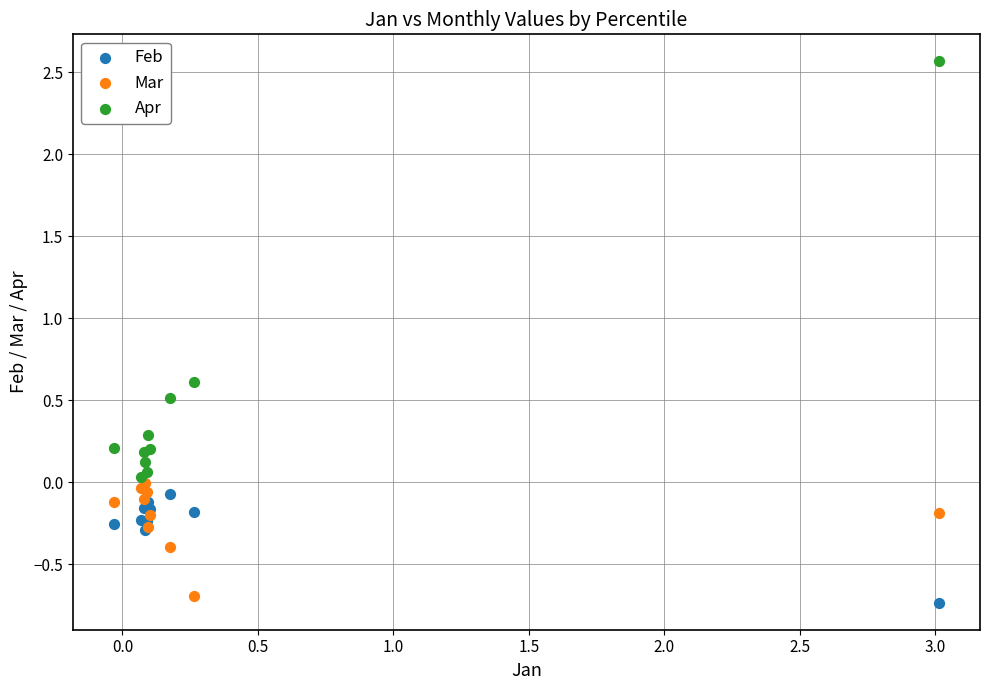

What are all the series names shown in the legend?

Feb, Mar, Apr